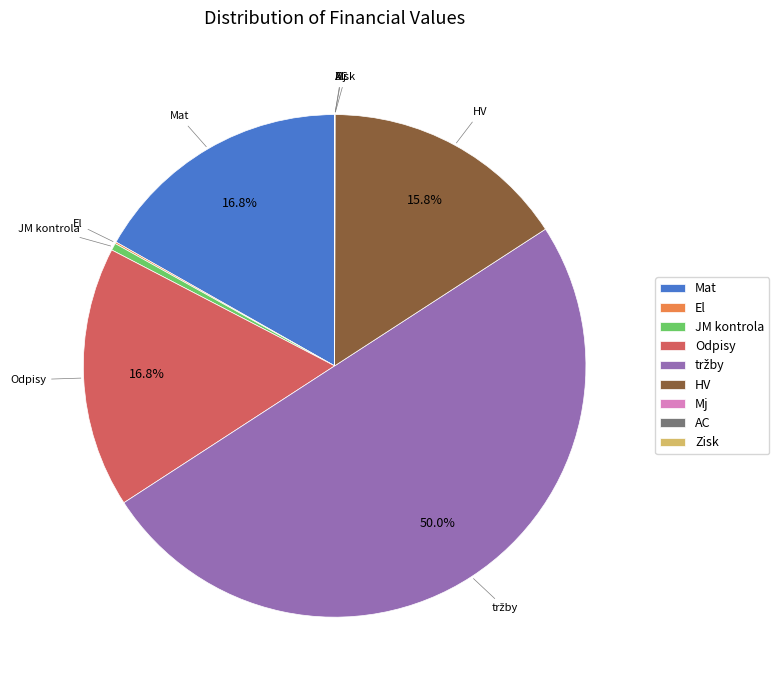

Approximately how many times larger is the value at Mat compared to Odpisy?

1.0